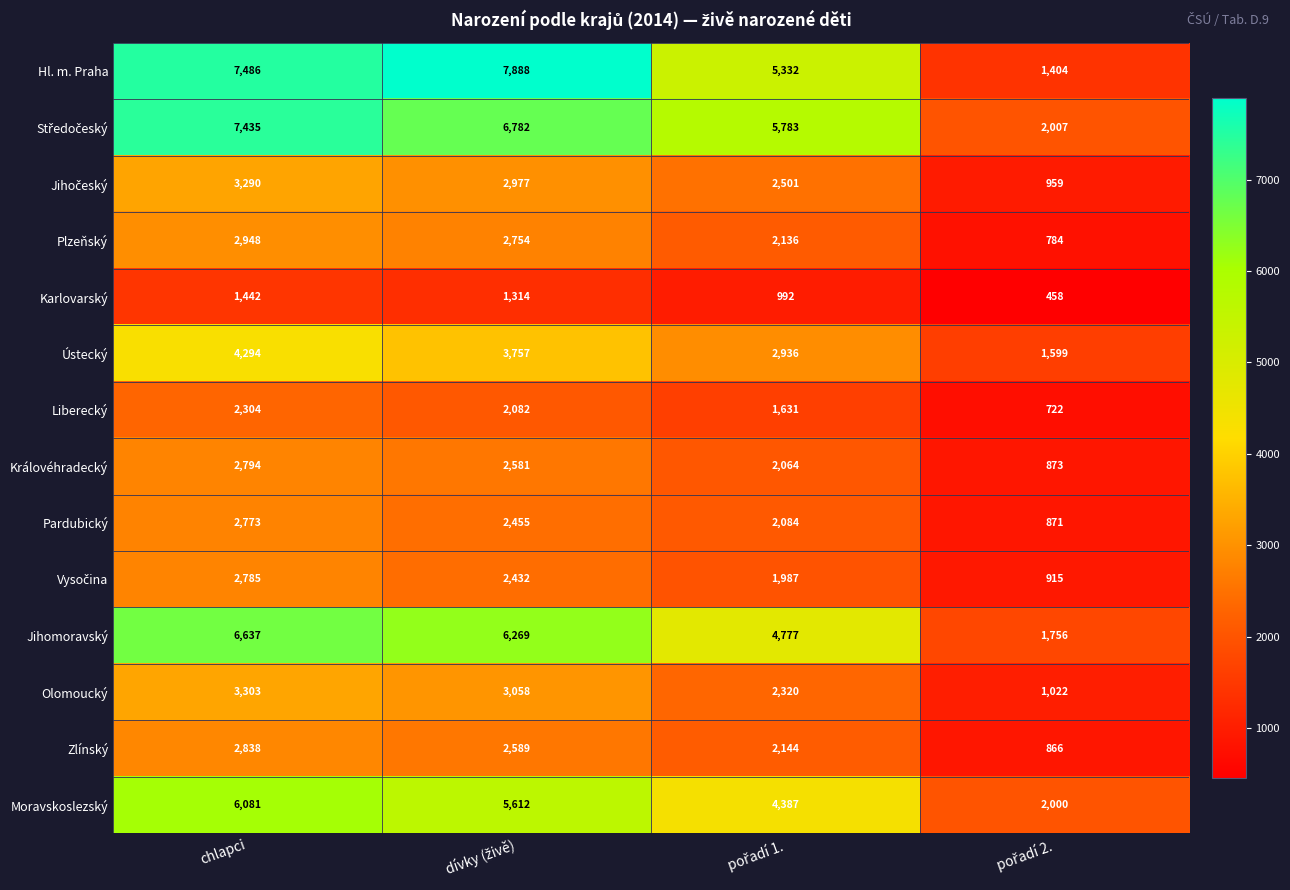

Where does the Jihomoravský series first go above 6269?

chlapci